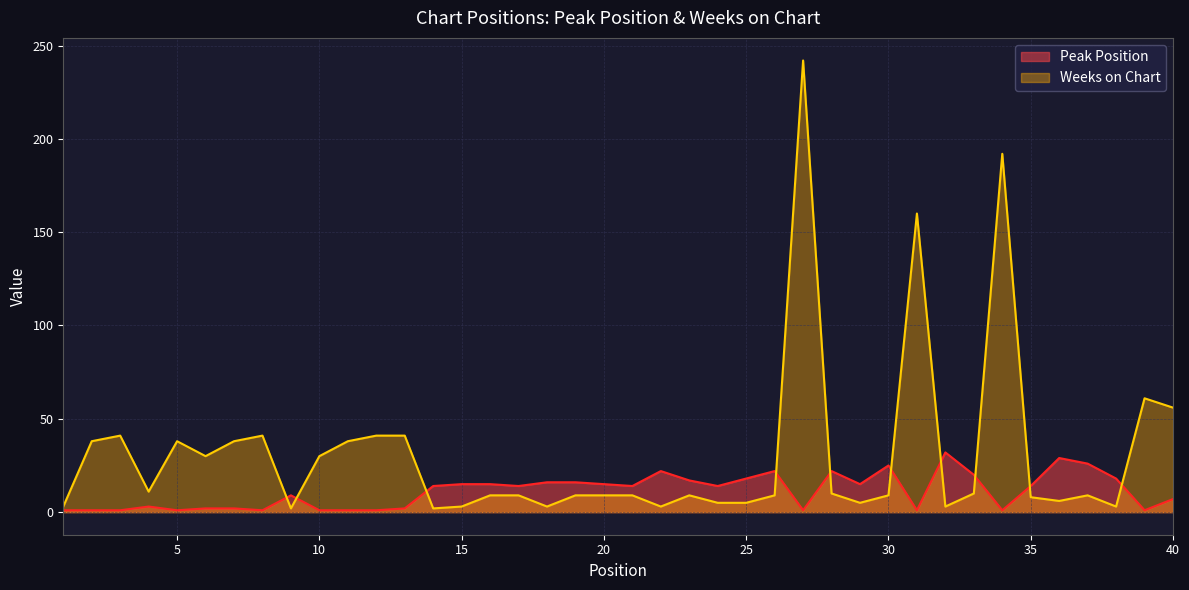

What are all the series names shown in the legend?

Peak Position, Weeks on Chart